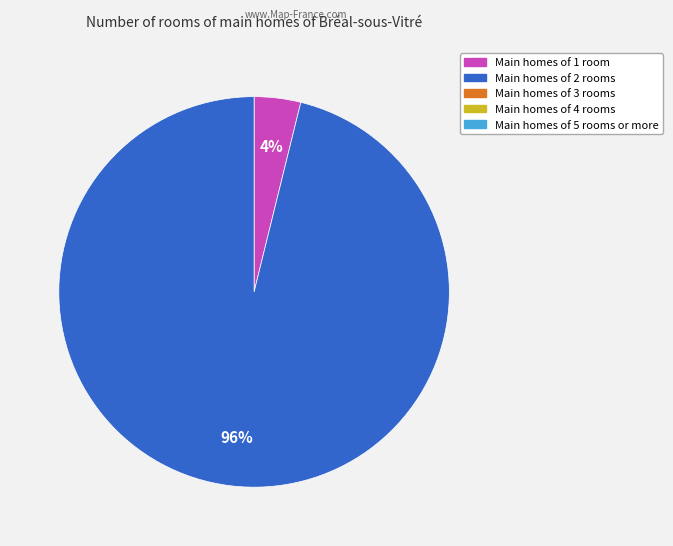

To the nearest percent, what is the average slice percentage?

50%